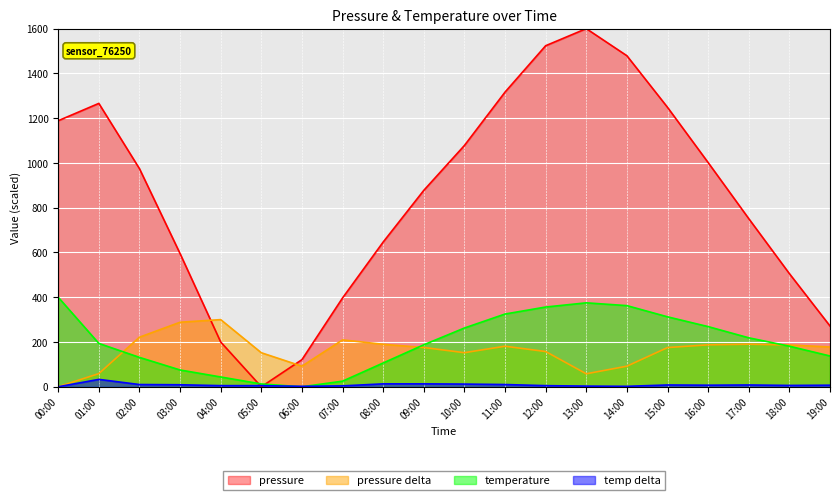

List the series in order of their peak value, lowest first.

temp delta, pressure delta, temperature, pressure